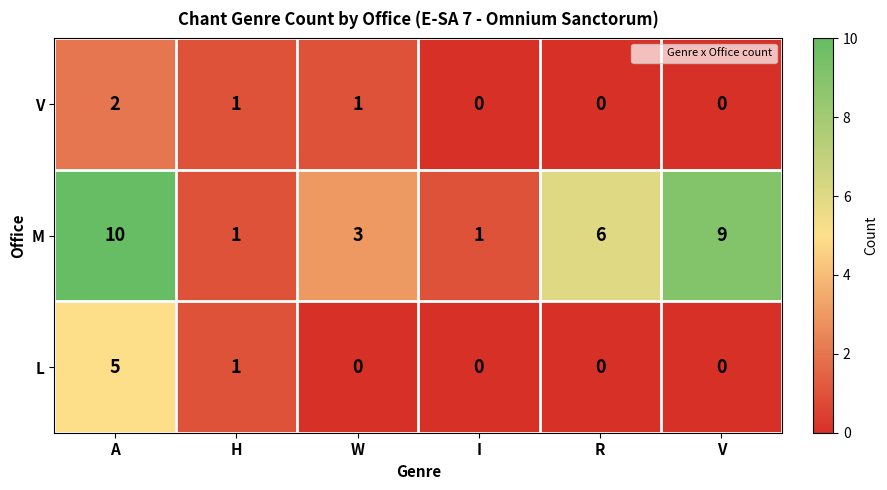

What is the highest value of the M series?

10